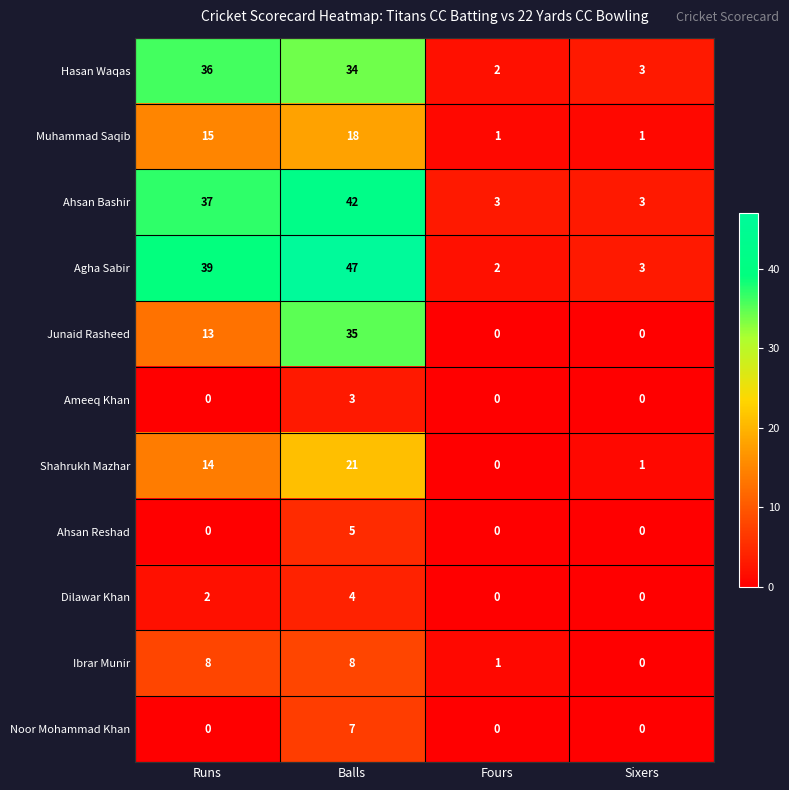

What is the difference between the second highest and minimum values in the Agha Sabir series?

37